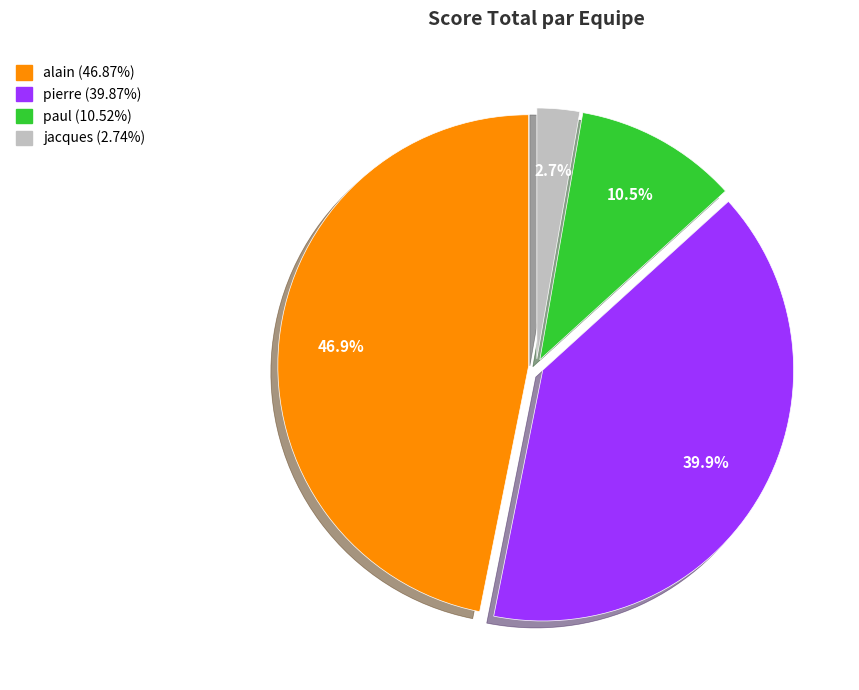

Which category has the biggest portion of the pie?

alain